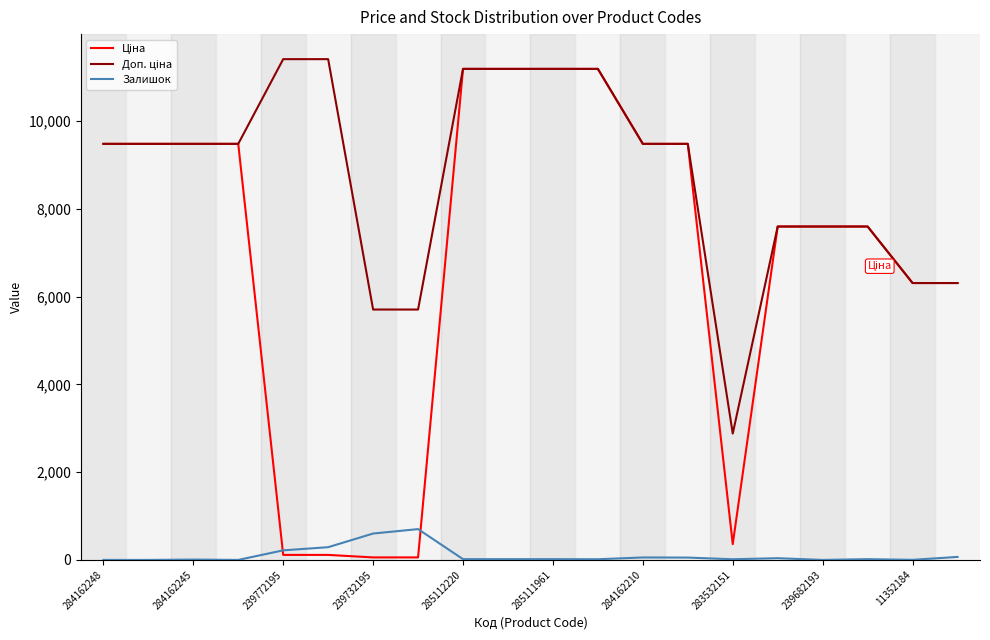

What is the maximum value for Залишок?

702.0